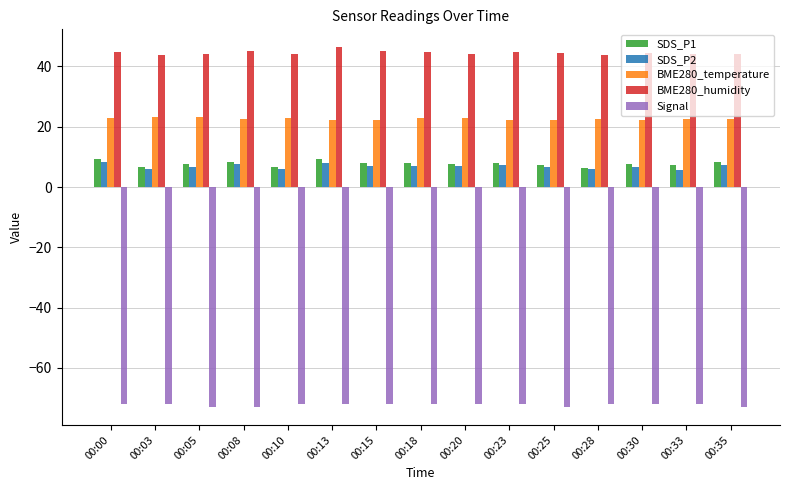

The value of SDS_P2 at 00:15 is 7.1. True or false?

True